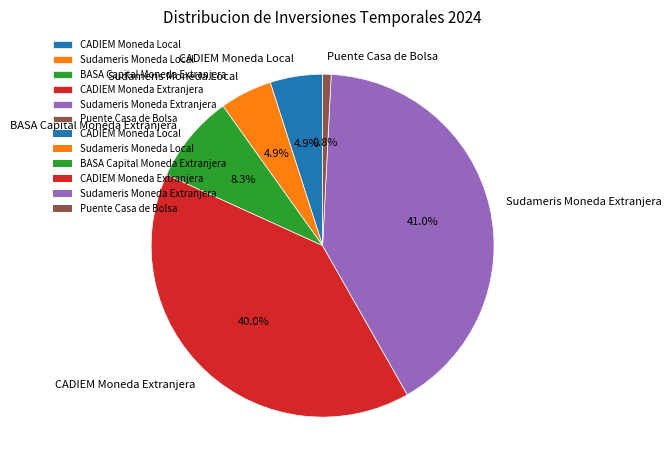

Count the number of slices in the pie.

6